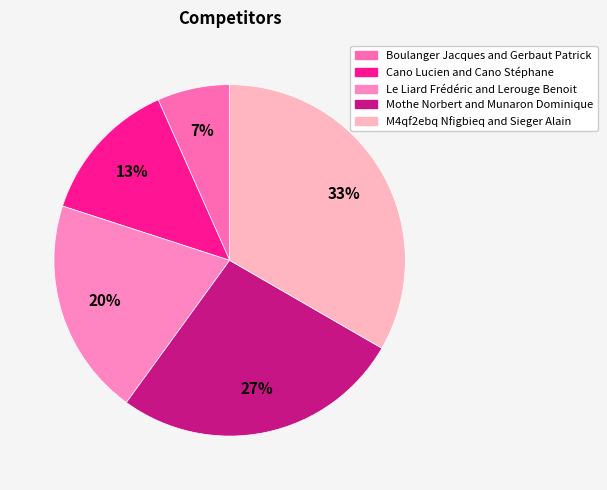

What is the smallest slice in the pie chart?

Boulanger Jacques and Gerbaut Patrick